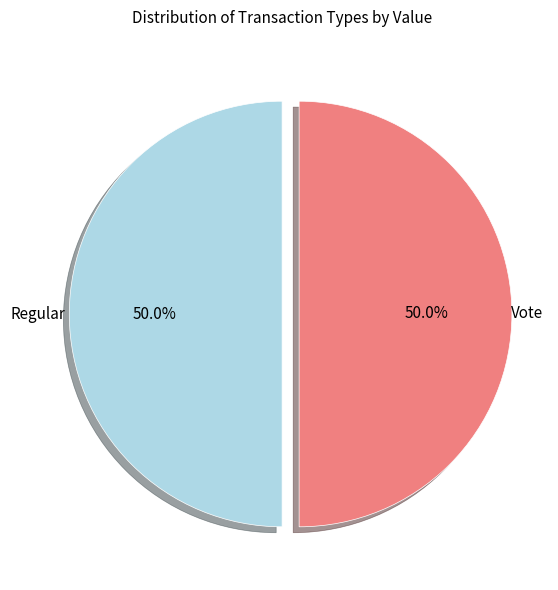

What is the ratio of the value at Vote to the value at Regular?

1.0